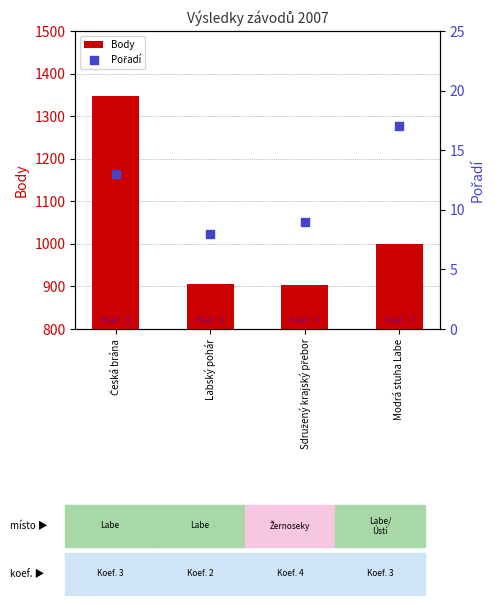

Is the value of Pořadí at Modrá stuha Labe greater than the value of Body at Sdružený krajský přebor?

No